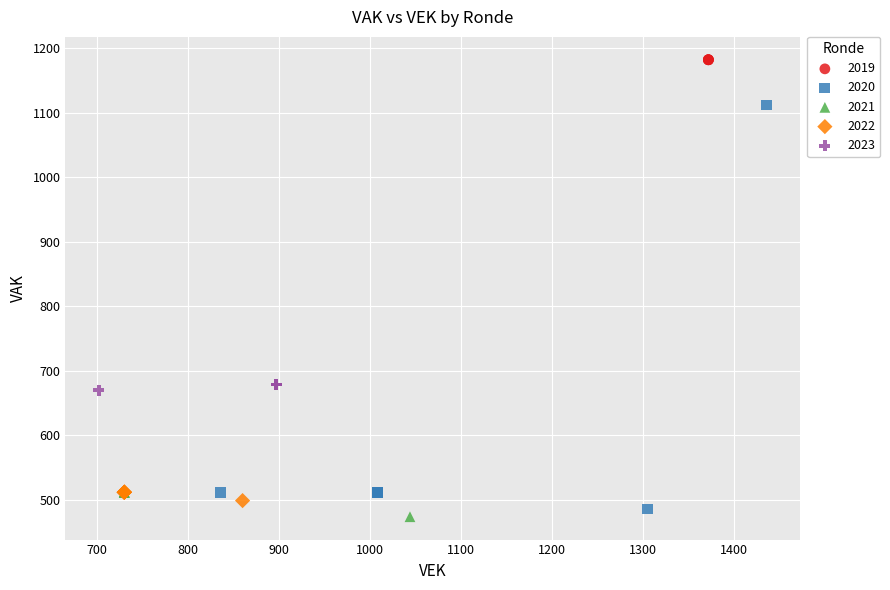

Which series reaches the minimum Y coordinate?

2021